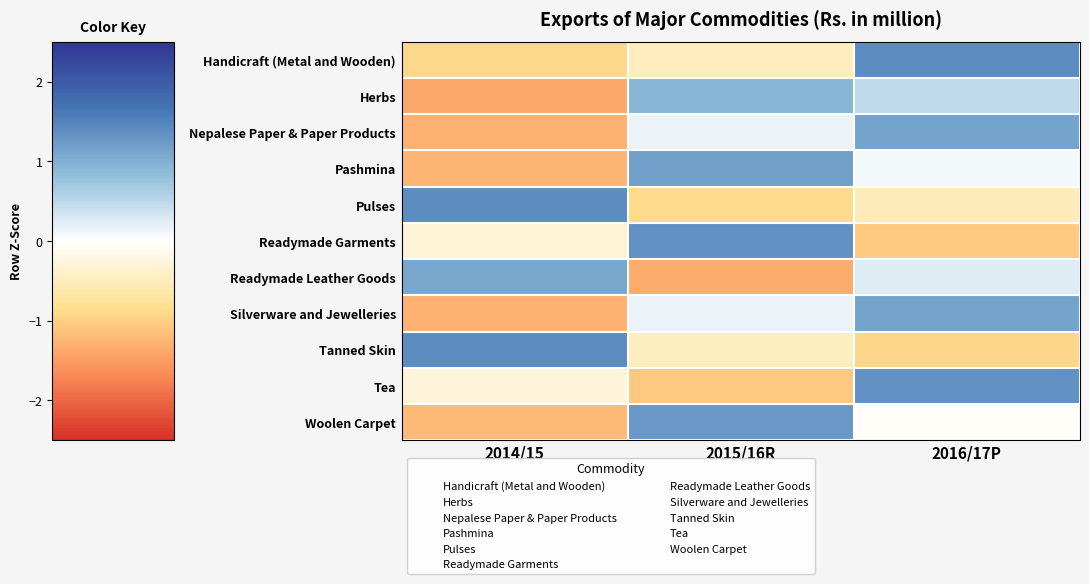

Which category has the lowest value across all series?

2014/15